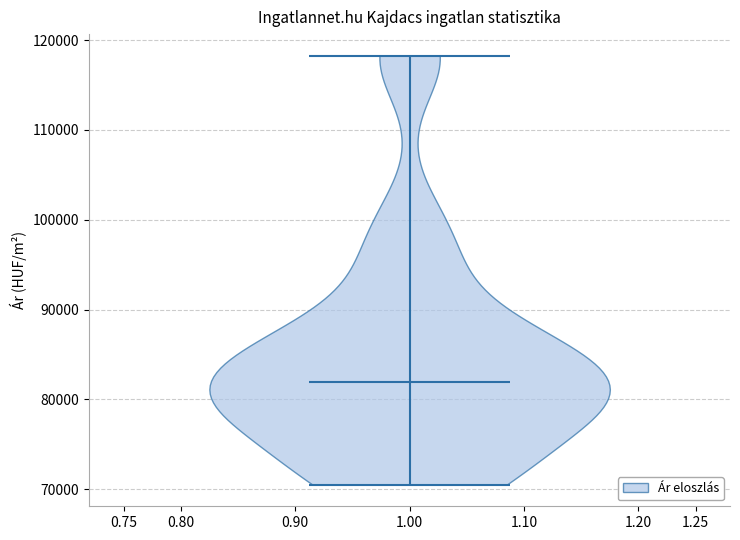

Read this violin plot against the y-axis: where its median line is, and the lowest and highest points the violin reaches. The values are not printed on the chart, so give them approximately, as read against the axis.

median line 82000, lowest point 71000, highest point 118000